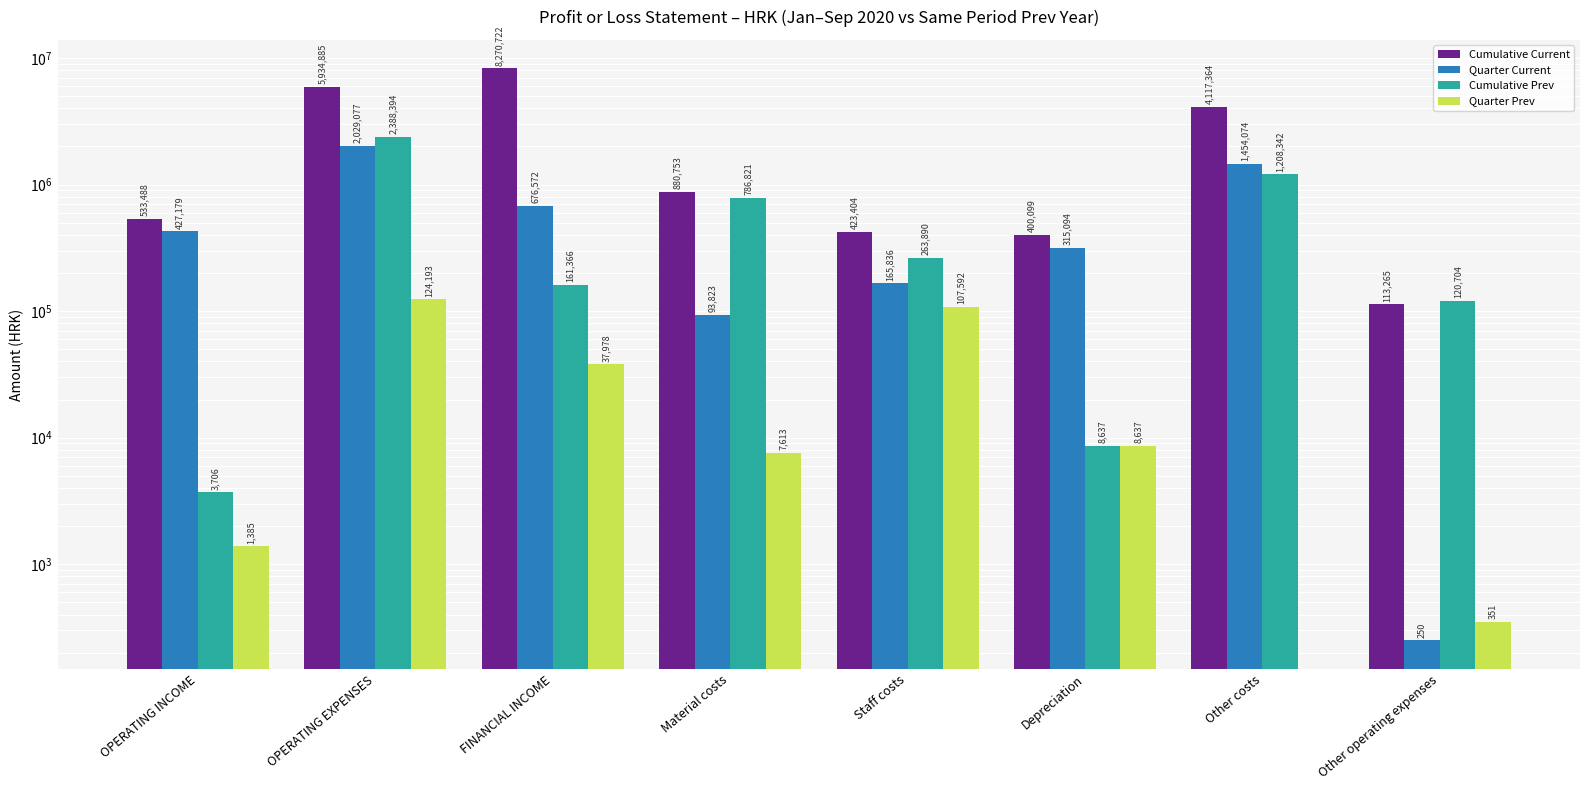

Which series has the largest range (max minus min)?

Cumulative Current